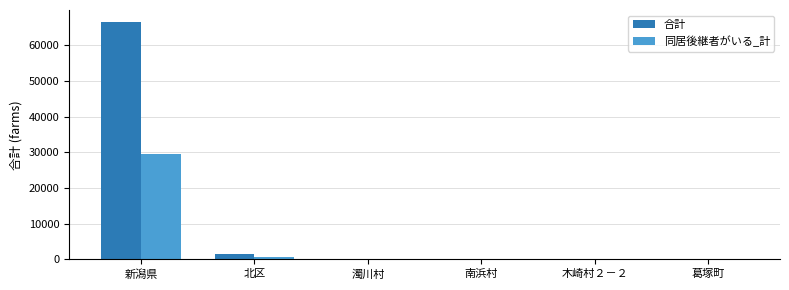

Is the value of 合計 at 葛塚町 greater than the value of 同居後継者がいる_計 at 新潟県?

No